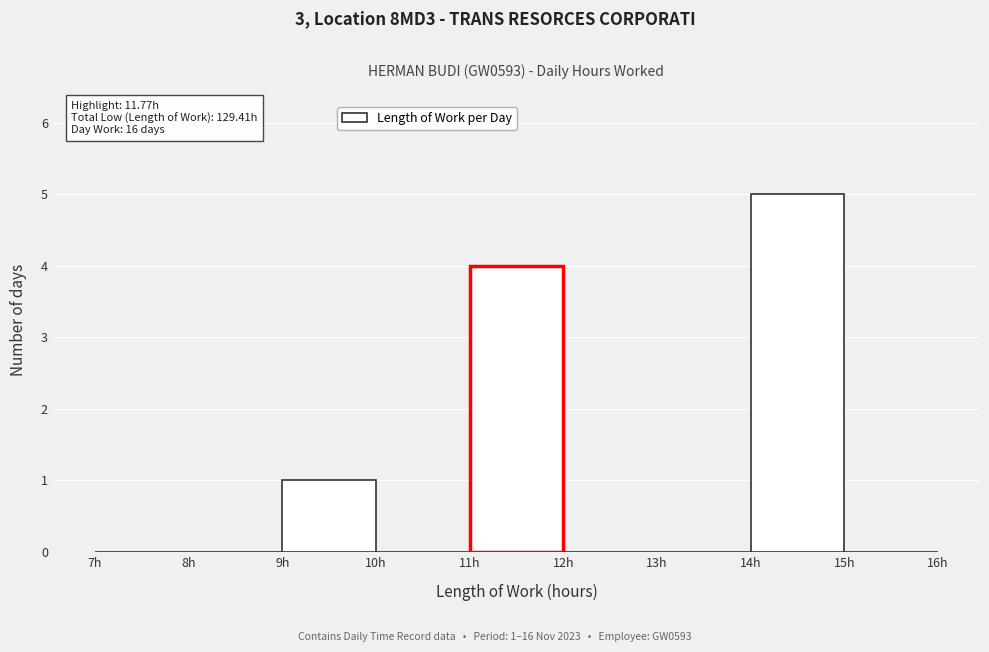

Which range on the x-axis has the tallest bar?

14 to 15